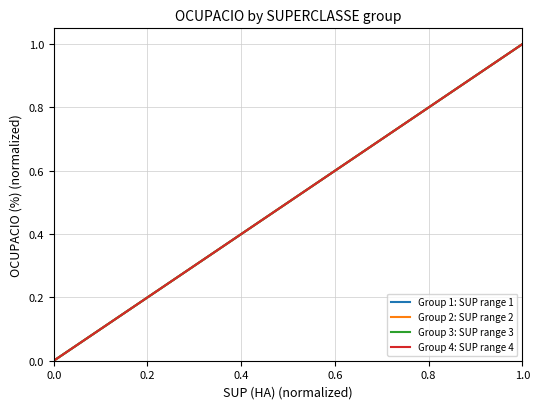

Is it true that Group 1: SUP range 1 equals -0.6 at 0.0?

False